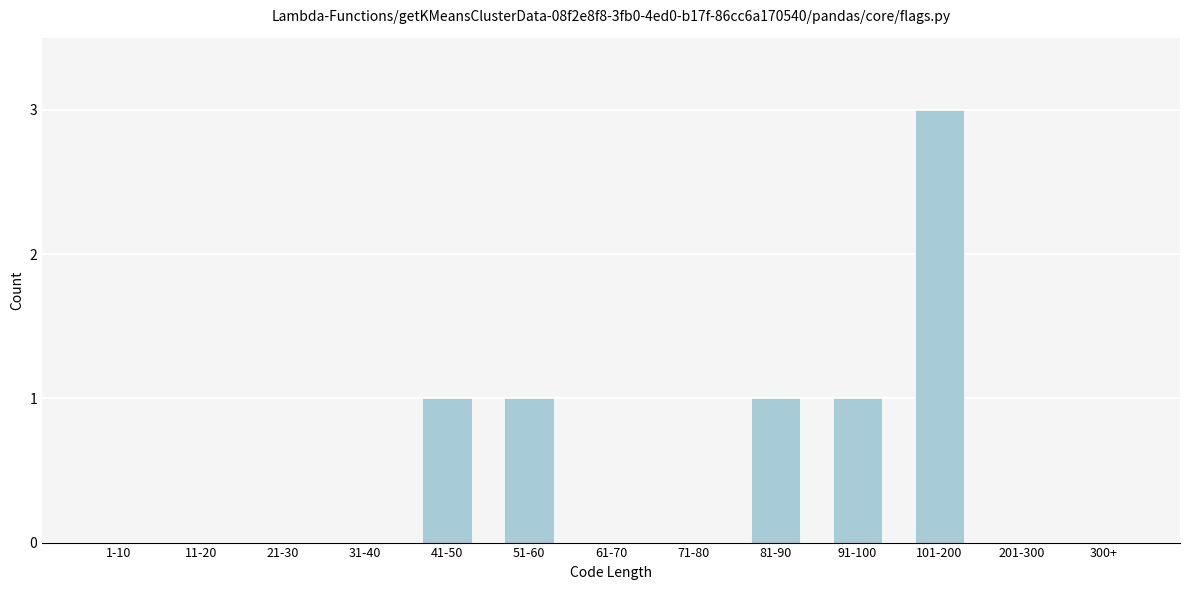

Reading right to left, extract all data points from this chart.

300+=0	201-300=0	101-200=3	91-100=1	81-90=1	71-80=0	61-70=0	51-60=1	41-50=1	31-40=0	21-30=0	11-20=0	1-10=0